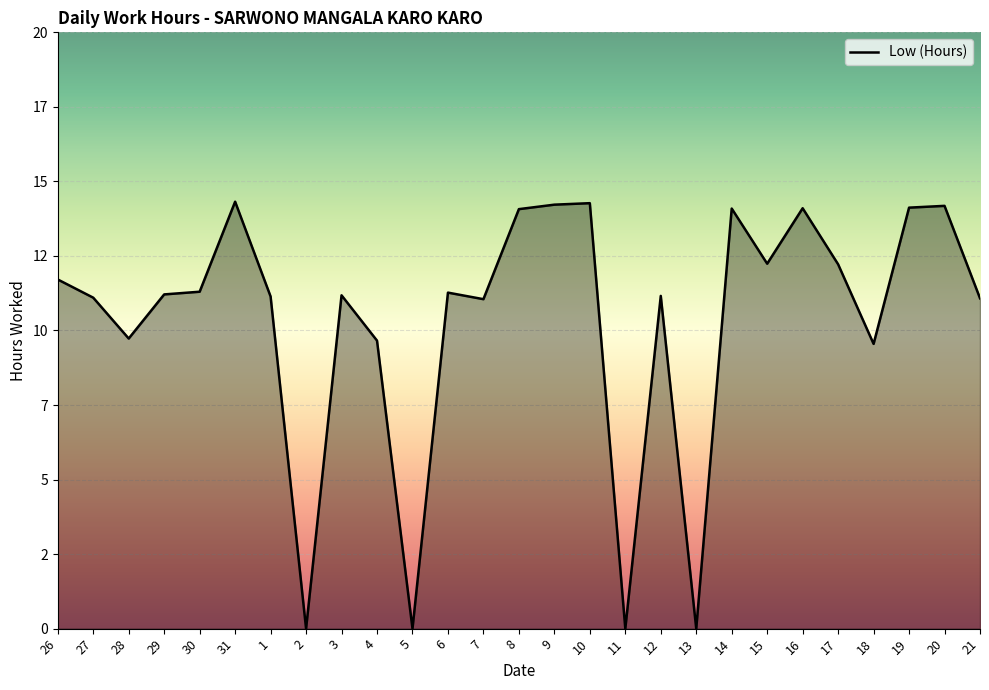

Does the chart display data point markers on the line(s)?

No